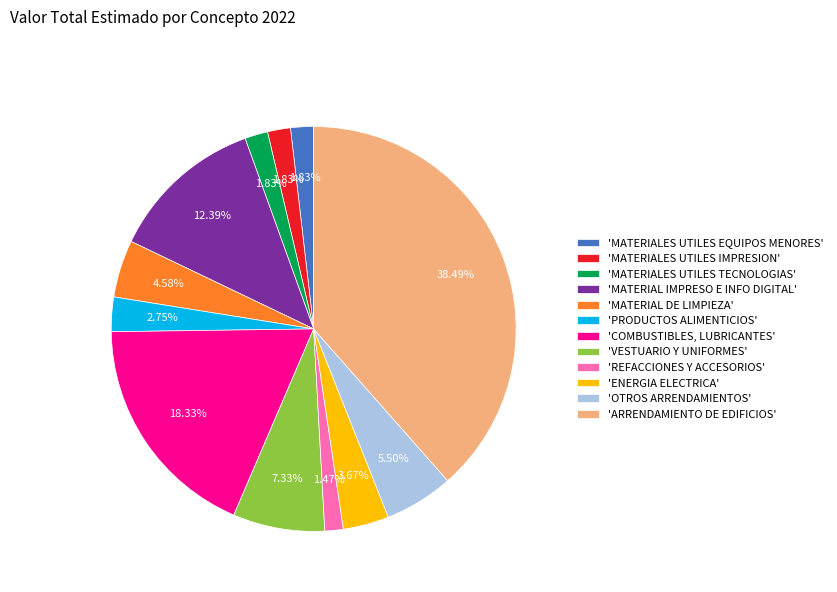

How many slices are in this pie chart?

12